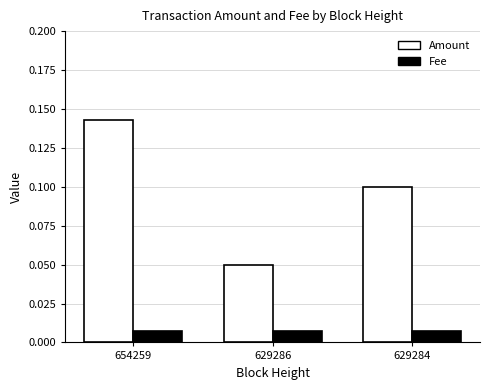

Which series has the largest range (max minus min)?

Amount